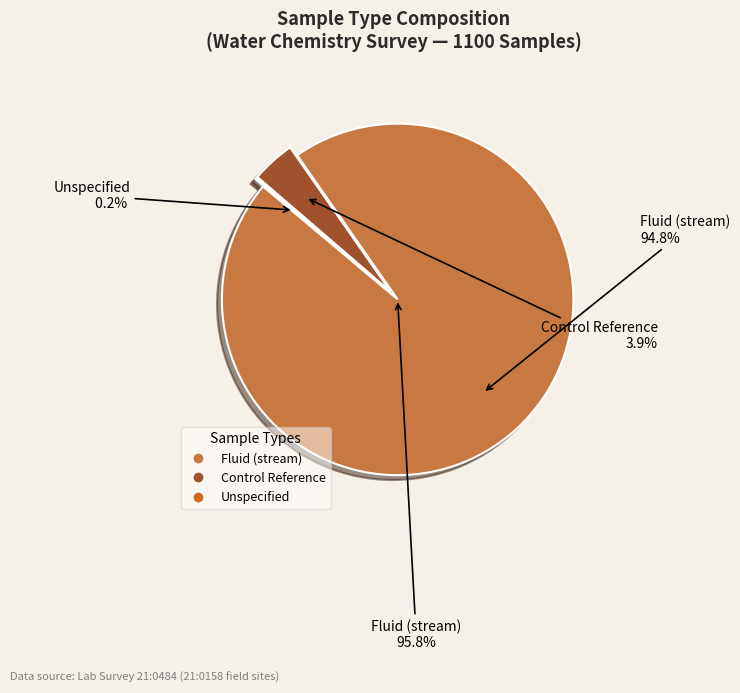

To the nearest percent, what is the average slice percentage?

25%